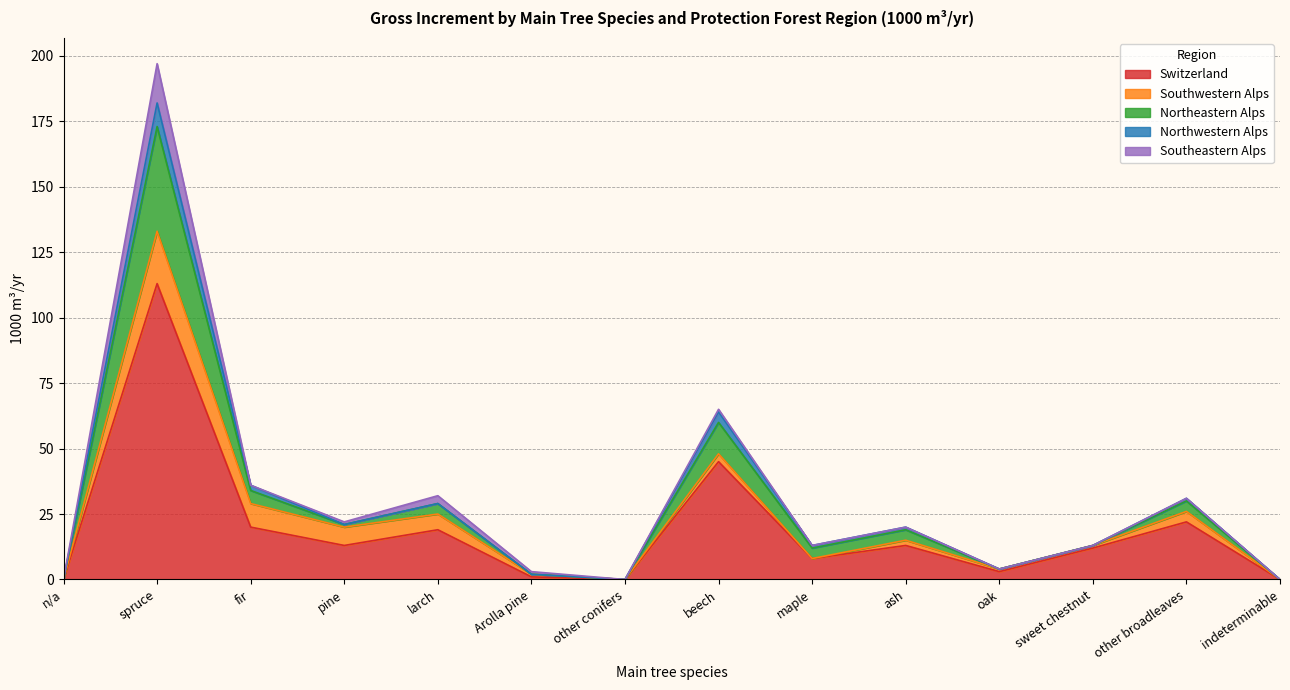

Where does the Southwestern Alps series first go above 2?

spruce